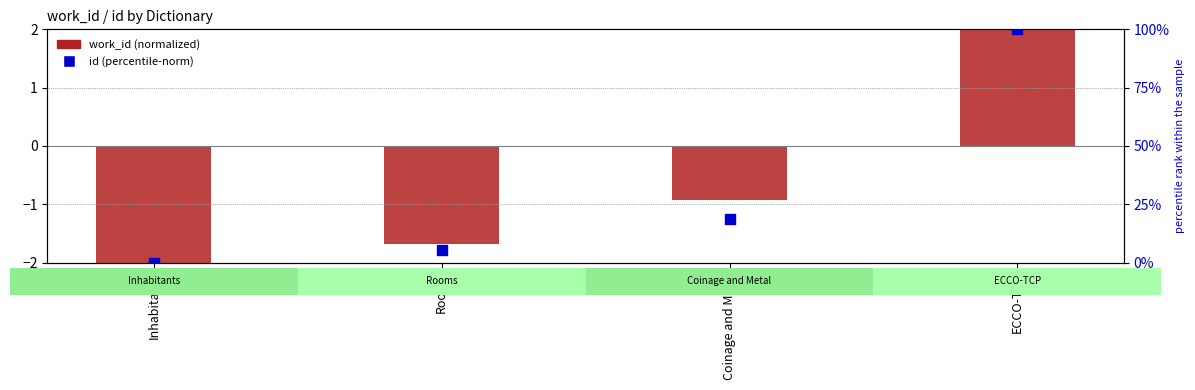

At how many categories does at least one series exceed 71?

1